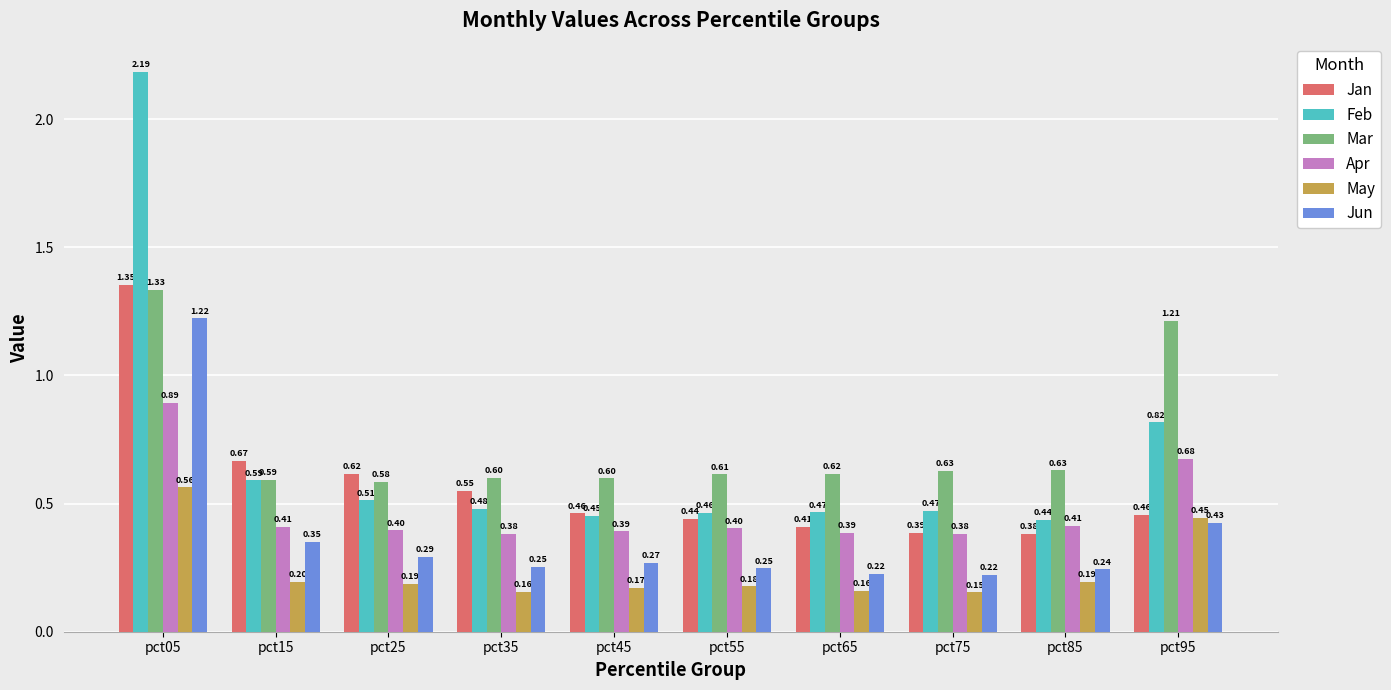

Which label corresponds to the largest value in the chart?

pct05